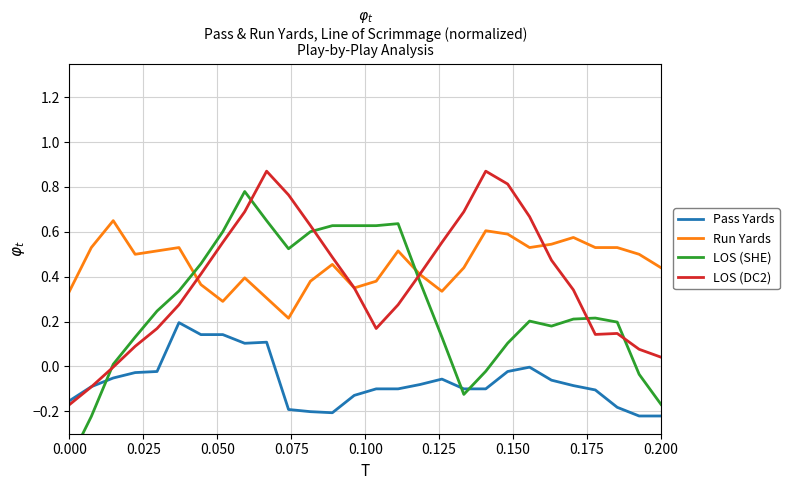

True or false: Run Yards and Pass Yards cross at least once.

False